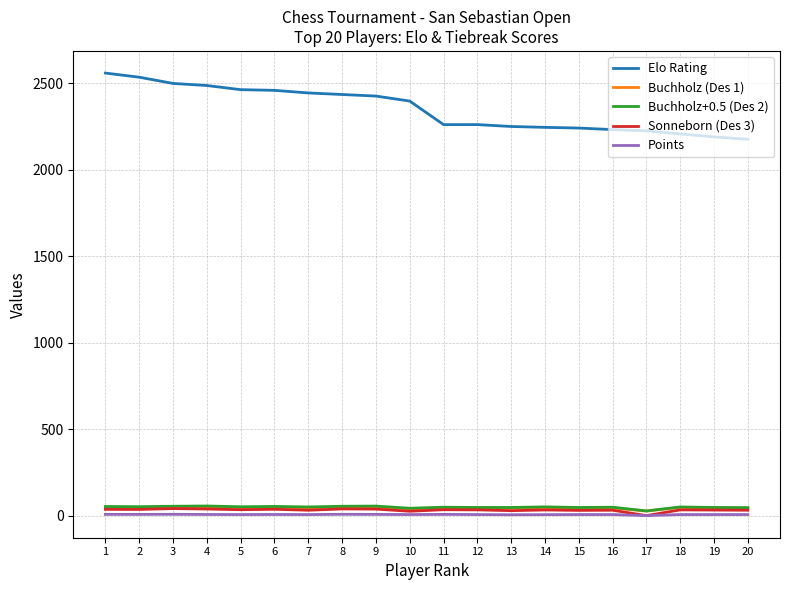

Which series has the widest spread of values?

Elo Rating